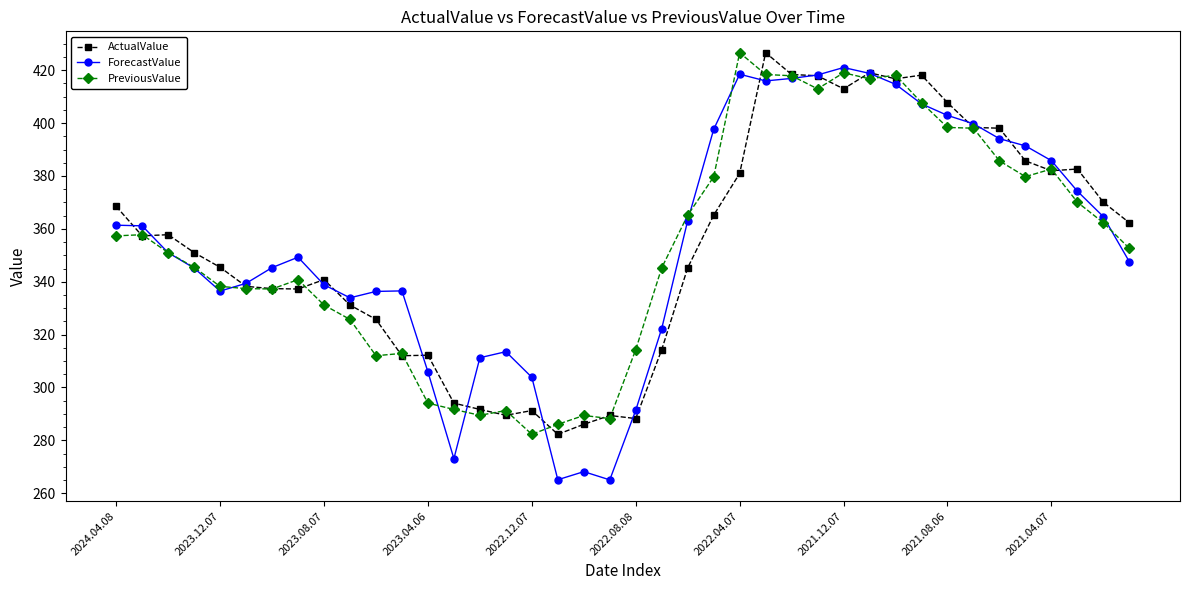

Which series has the widest spread of values?

ForecastValue